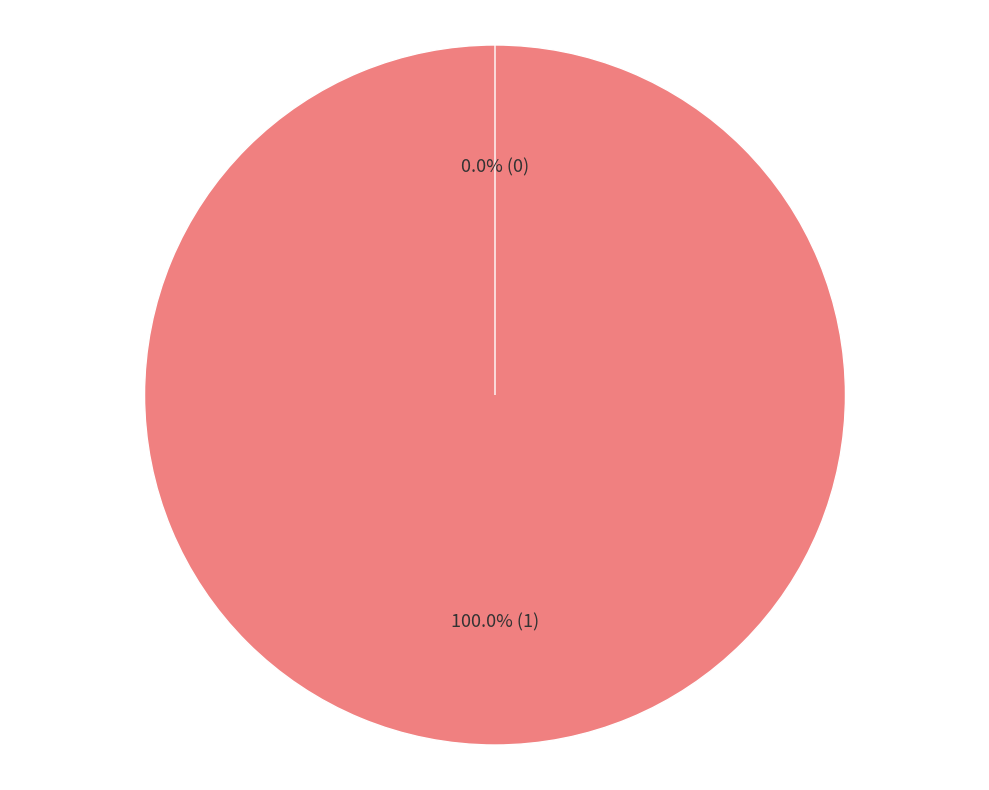

Between Ticket and Vote, which is larger?

Vote